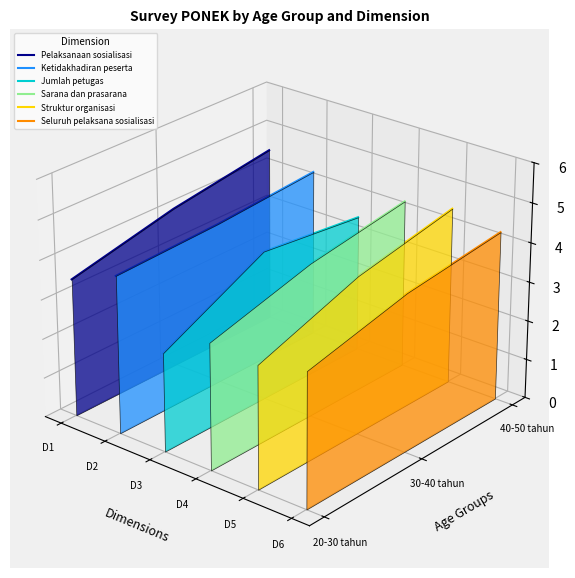

Is it true that Struktur organisasi equals 0.0 at D3?

False